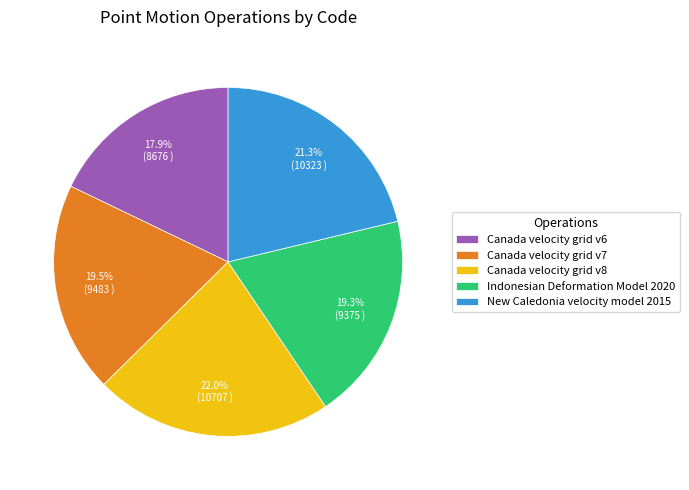

Do Canada velocity grid v7 and New Caledonia velocity model 2015 together represent more than half of the pie?

No